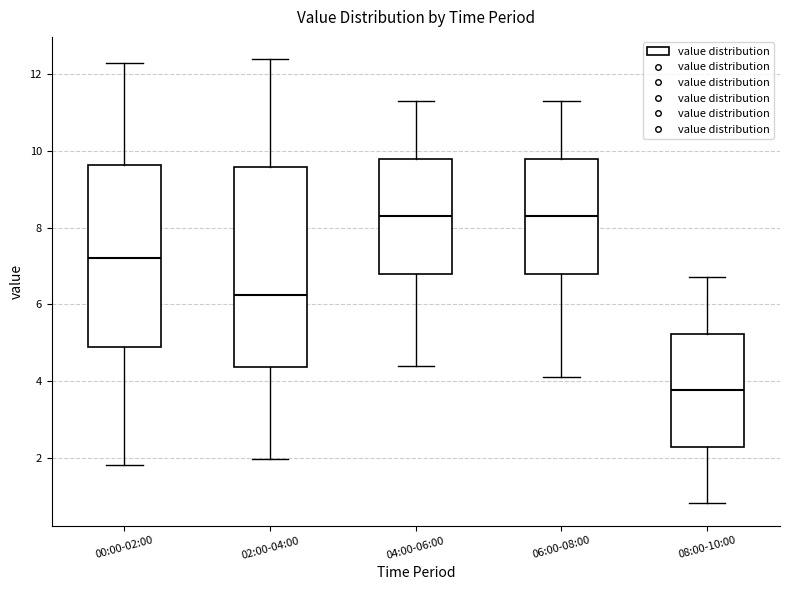

Reading left to right, read every box against the y-axis: the position of its median line, the range the box covers, and the ends of its whiskers. The values are not printed on the chart, so give them approximately, as read against the axis.

00:00-02:00: median 7.2, box 4.8 to 9.6, whiskers 1.8 to 12.4
02:00-04:00: median 6.2, box 4.4 to 9.6, whiskers 2.0 to 12.4
04:00-06:00: median 8.4, box 6.8 to 9.8, whiskers 4.4 to 11.4
06:00-08:00: median 8.4, box 6.8 to 9.8, whiskers 4.2 to 11.4
08:00-10:00: median 3.8, box 2.2 to 5.2, whiskers 0.8 to 6.8